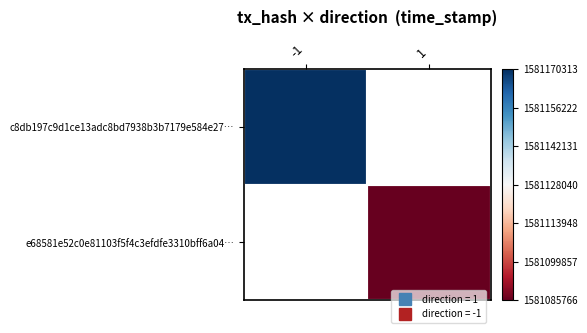

List the labels in order of e68581e52c0e81103f5f4c3efdfe3310bff6a04… value, smallest first.

-1, 1